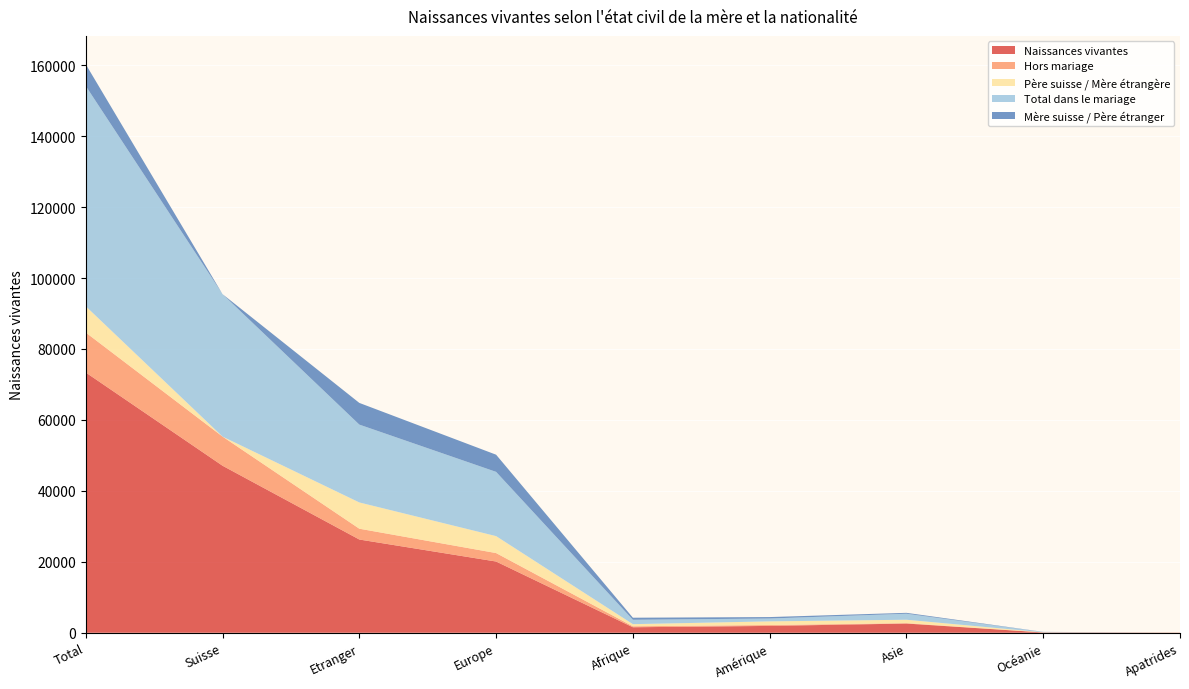

Reading right to left, extract all data points from this chart.

Naissances vivantes: Apatrides=36	Océanie=89	Asie=2598	Amérique=1931	Afrique=1550	Europe=20081	Etranger=26285	Suisse=47086	Total=73371
Hors mariage: Apatrides=28	Océanie=3	Asie=109	Amérique=249	Afrique=275	Europe=2385	Etranger=3049	Suisse=8219	Total=11268
Père suisse / Mère étrangère: Apatrides=3	Océanie=34	Asie=960	Amérique=1032	Afrique=598	Europe=4777	Etranger=7404	Suisse=0	Total=7404
Total dans le mariage: Apatrides=8	Océanie=86	Asie=1695	Amérique=806	Afrique=1234	Europe=18117	Etranger=21946	Suisse=40157	Total=62103
Mère suisse / Père étranger: Apatrides=1	Océanie=33	Asie=254	Amérique=405	Afrique=583	Europe=4838	Etranger=6114	Suisse=0	Total=6114